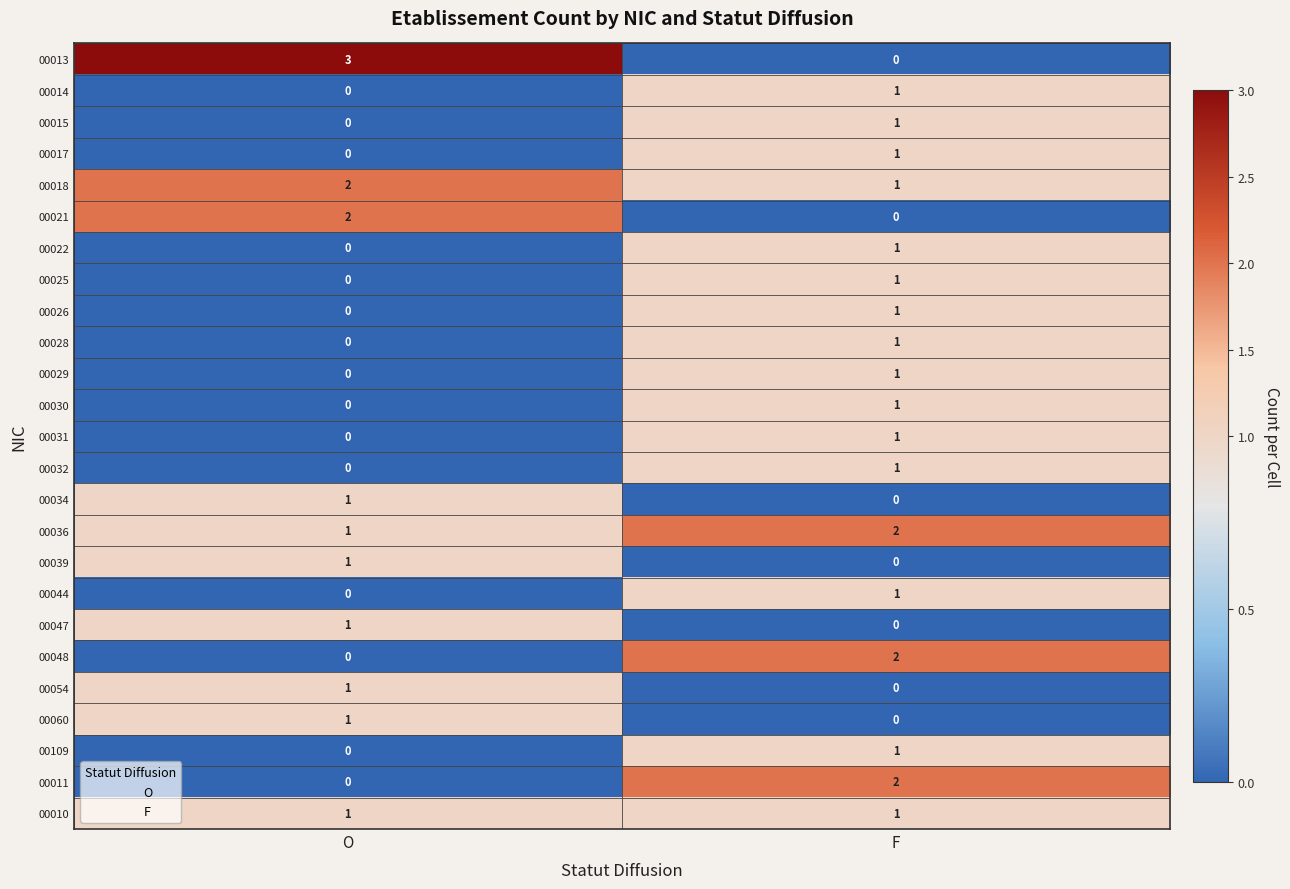

Which series has the widest spread of values?

00013